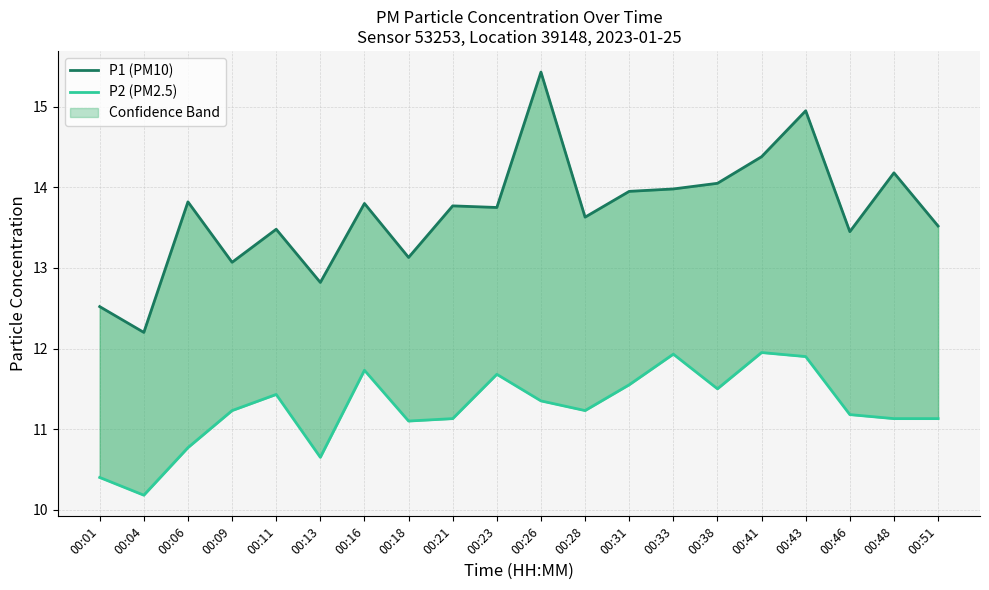

Which series changed the most between 00:04 and 00:41?

P1 (PM10)